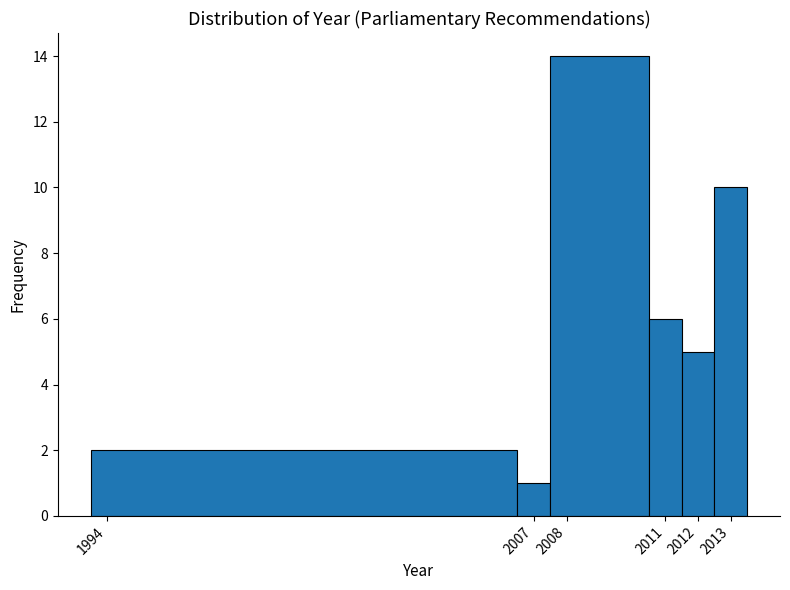

What is the height of the bar covering 2012.5 to 2013.5 on the x-axis? The values are not printed on the chart, so give them approximately, as read against the axis.

10